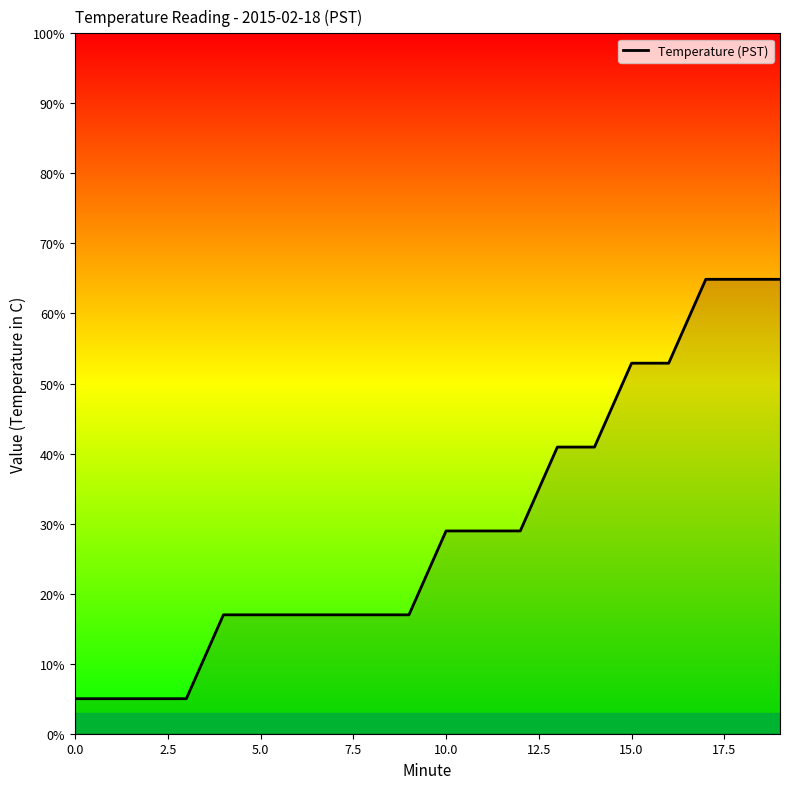

Does the chart display data point markers on the line(s)?

No